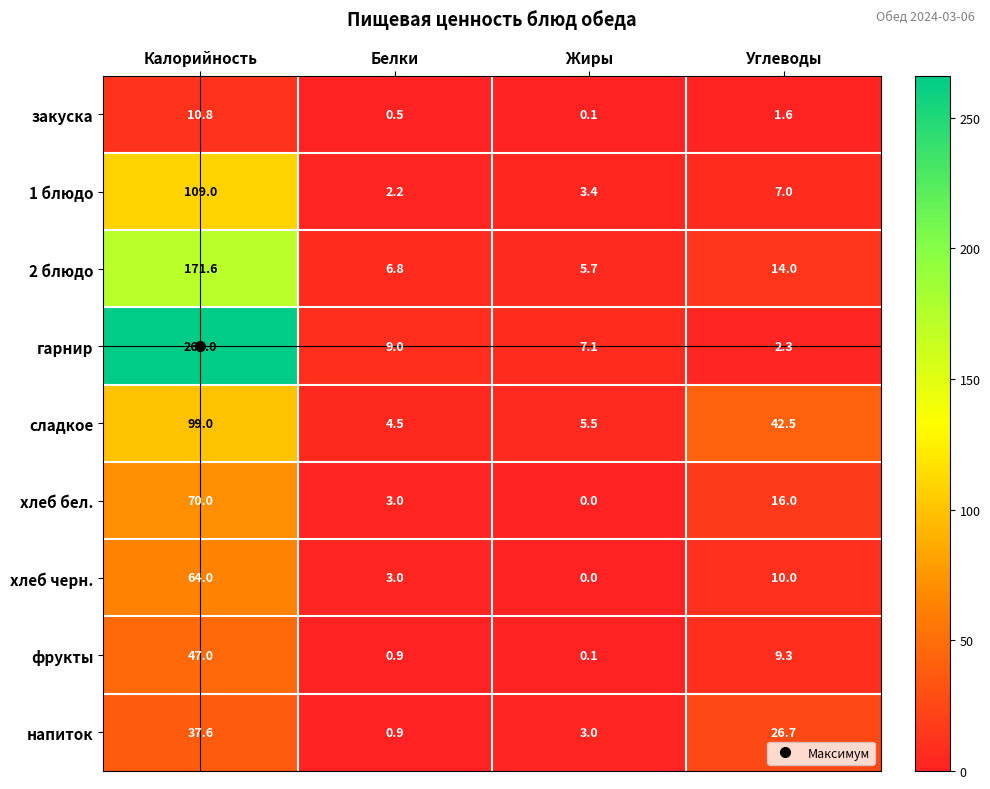

Which series has the largest range (max minus min)?

гарнир